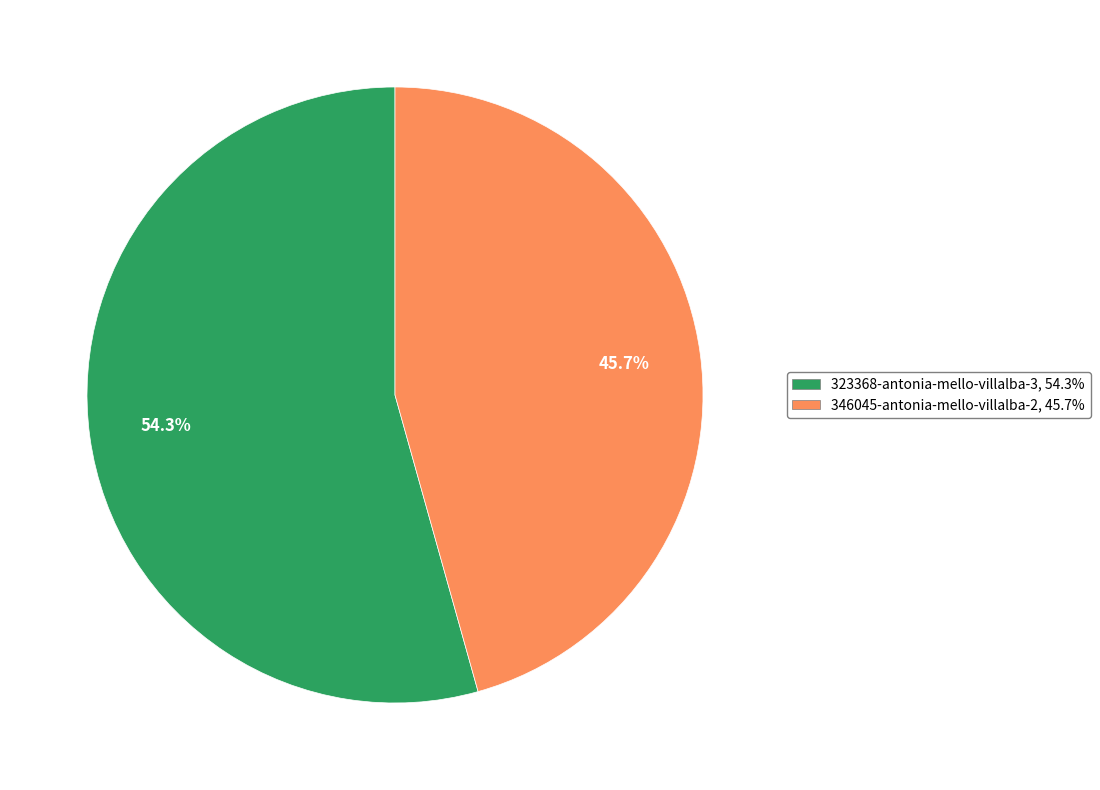

How many slices are in this pie chart?

2